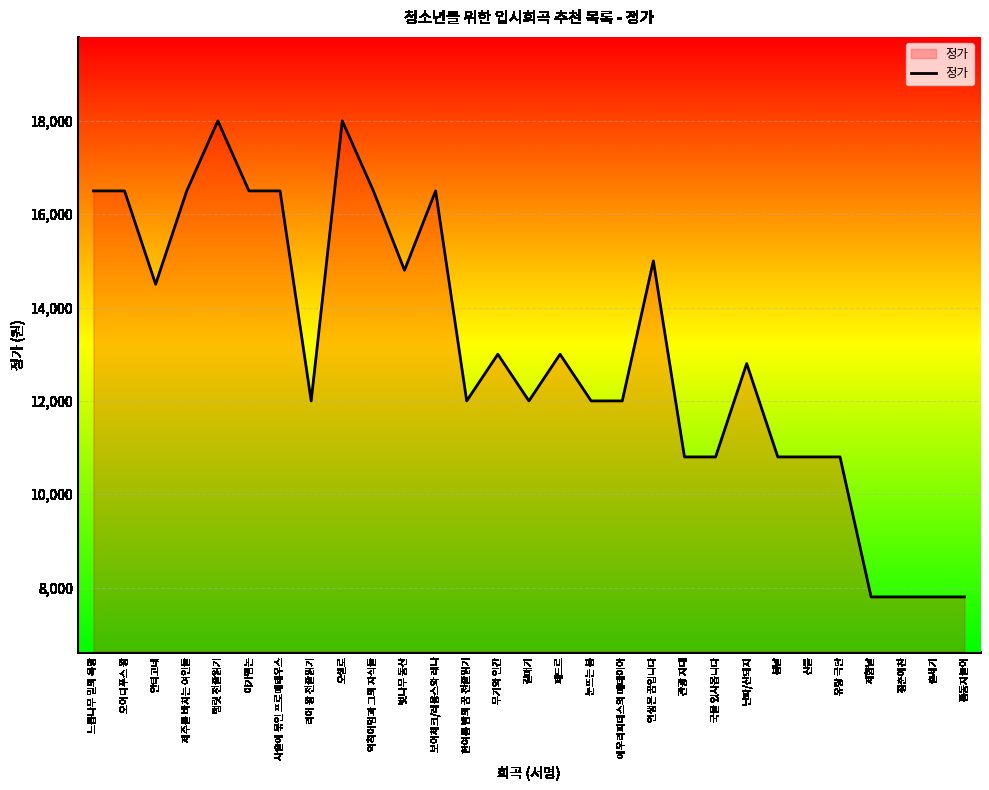

What is the ratio of the value at 페드르 to the value at 햄릿 천줄읽기?

0.7